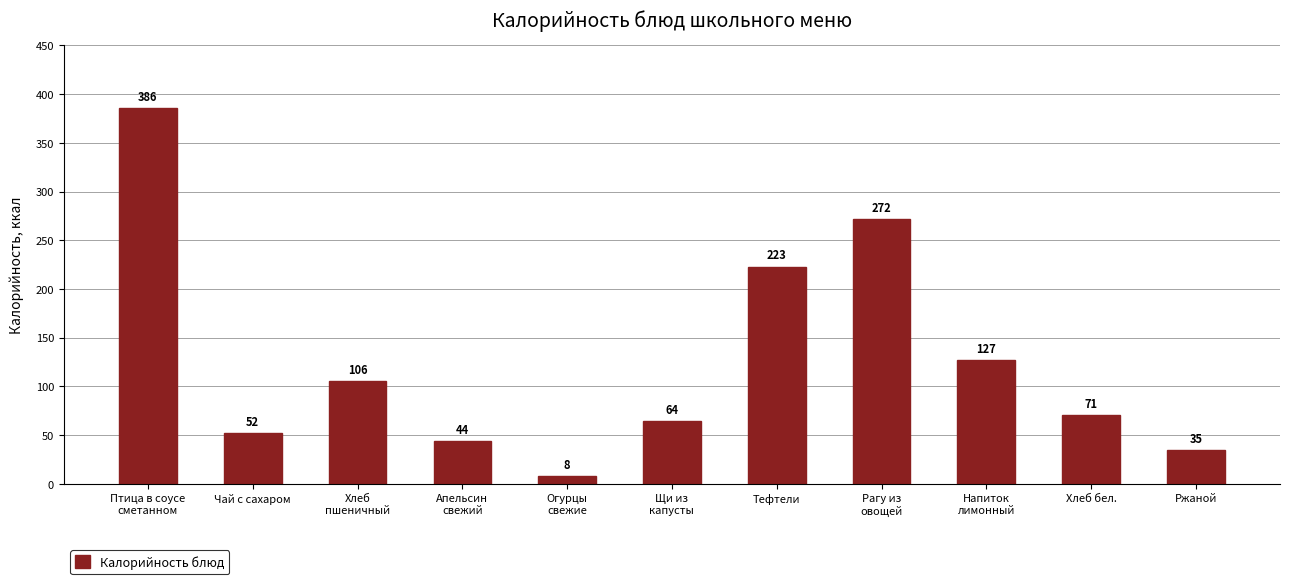

What is the sum of the values at Птица в соусе
сметанном and Чай с сахаром?

438.1